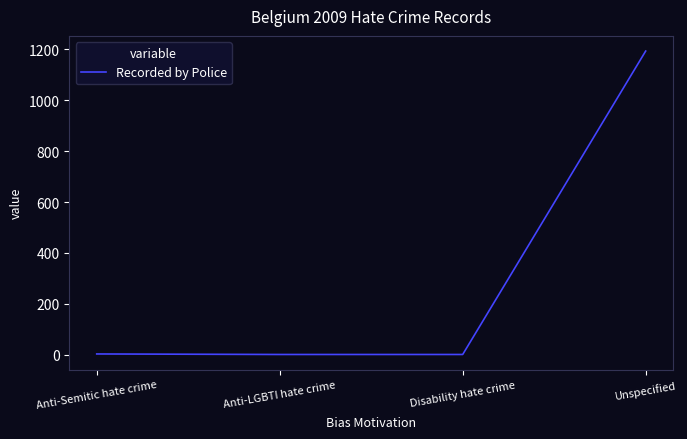

What is the difference between the maximum and minimum values?

1192